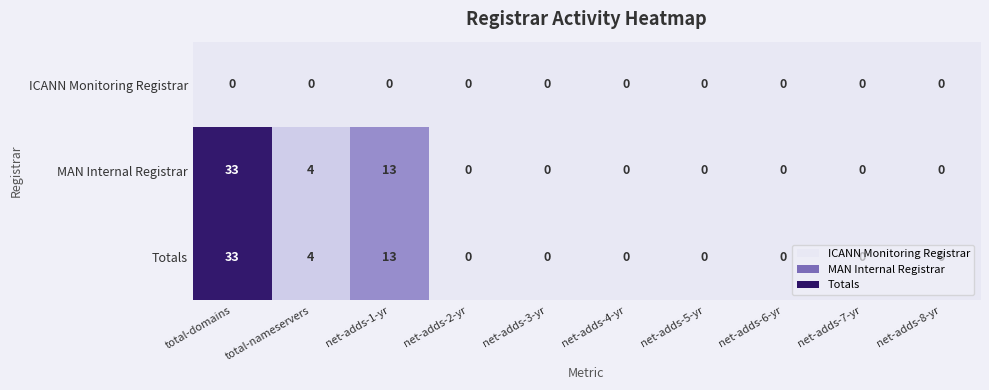

Where is MAN Internal Registrar nearest to the value 16?

net-adds-1-yr